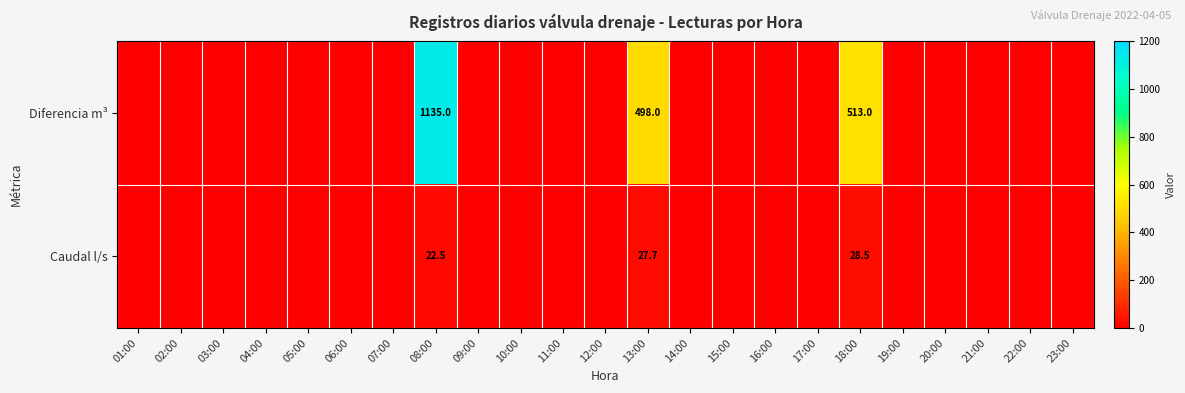

What is the difference between the highest and lowest values at 13:00?

470.3